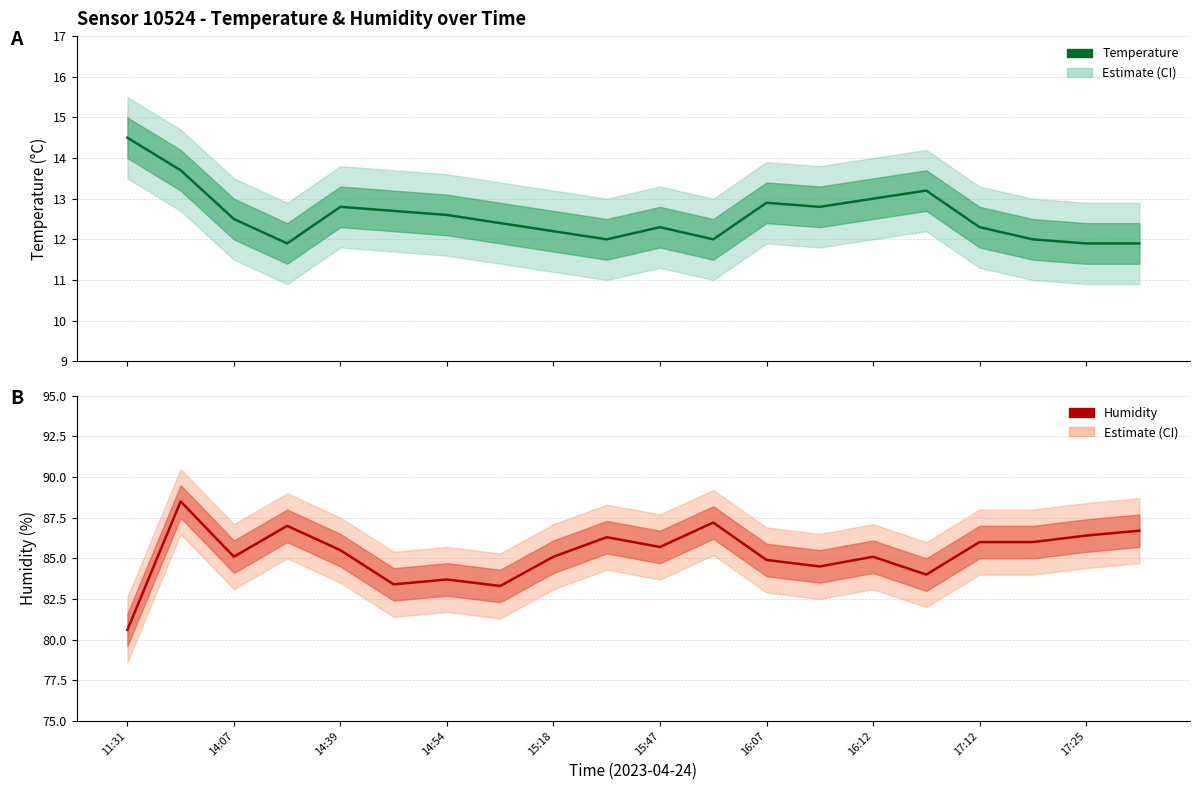

Does the chart display data point markers on the line(s)?

No